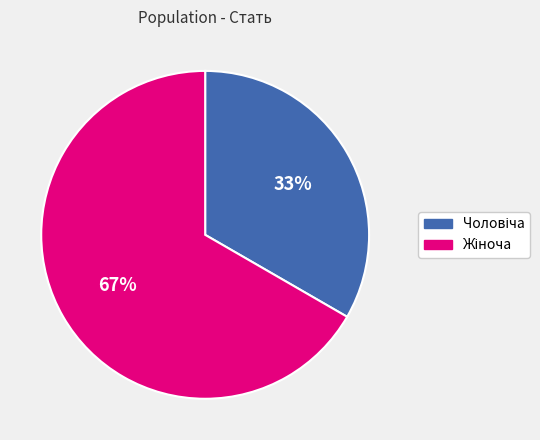

Is there a majority slice in this chart?

Yes